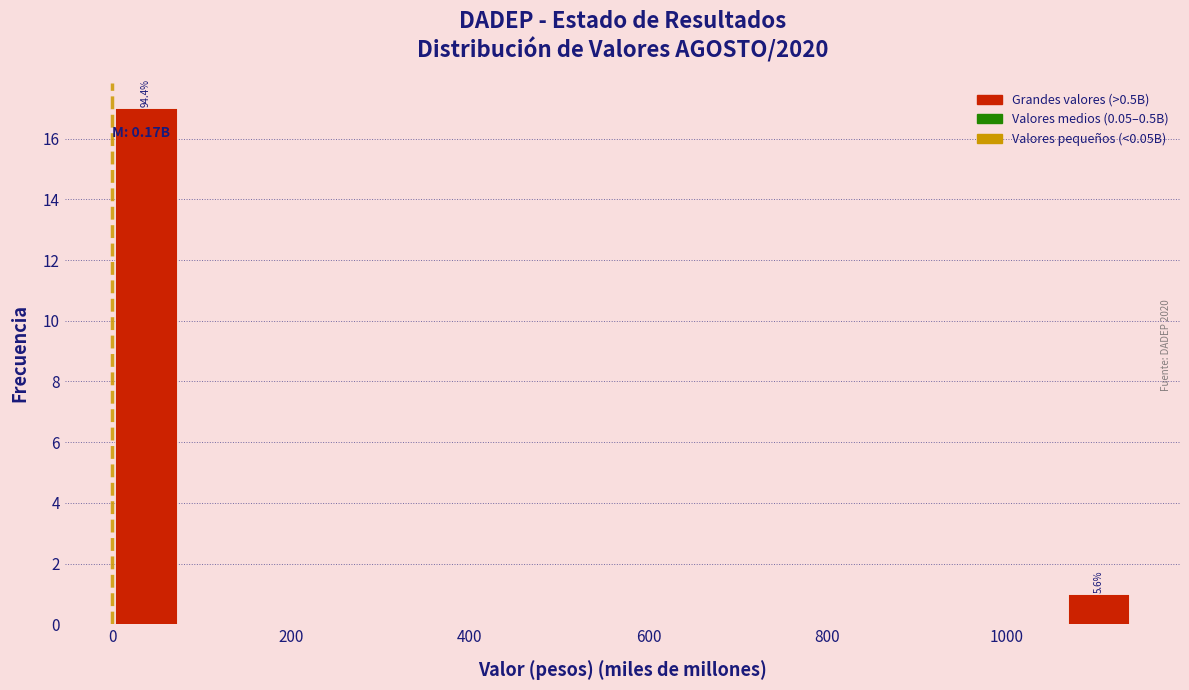

Read against the x-axis, roughly where is the centre of the tallest bar?

40